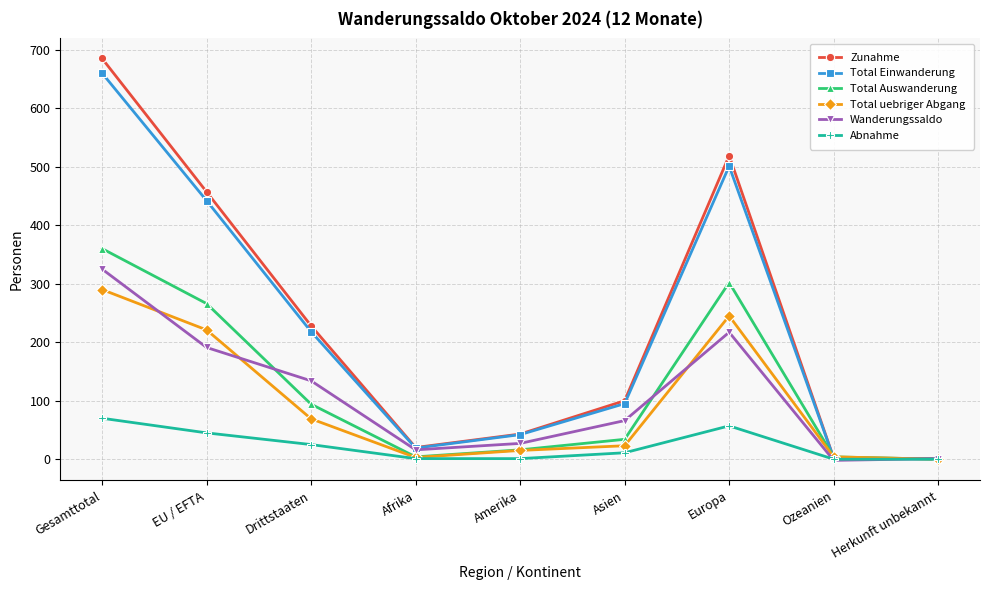

Is it true that Total uebriger Abgang equals 69 at Drittstaaten?

True